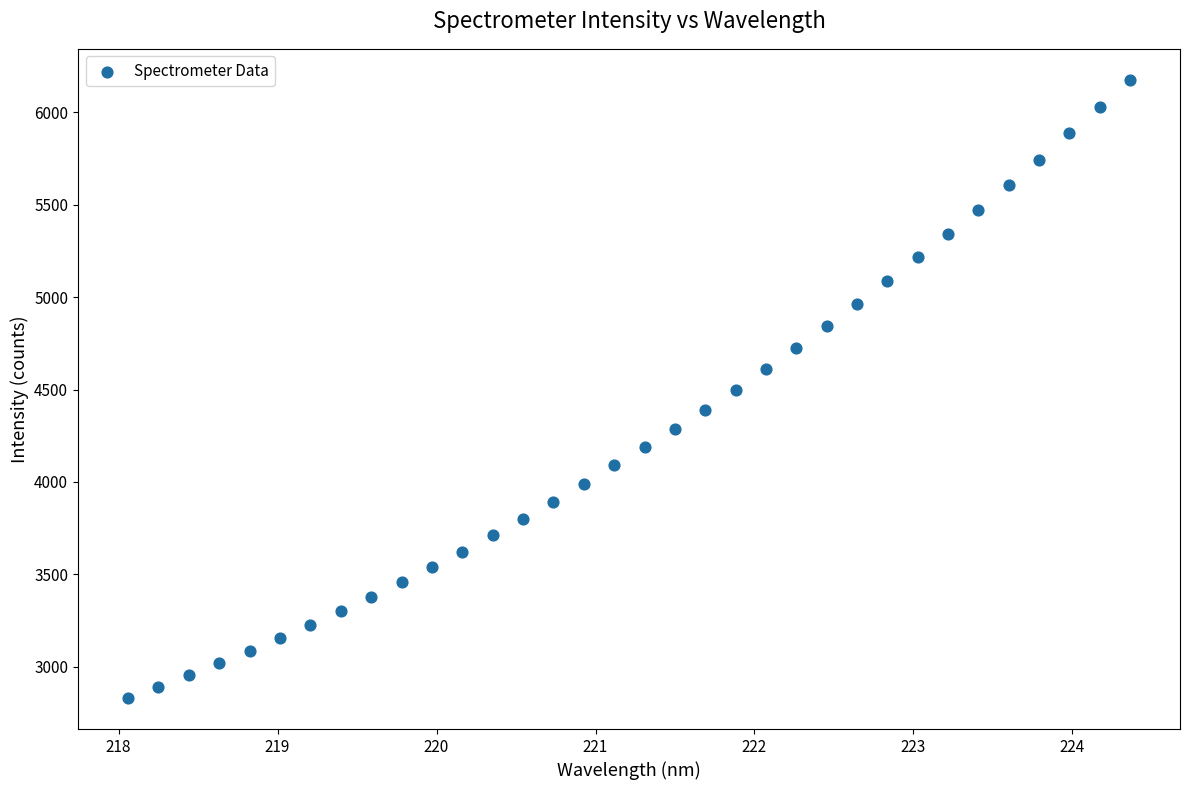

What is the range of X values (max minus min)?

6.3